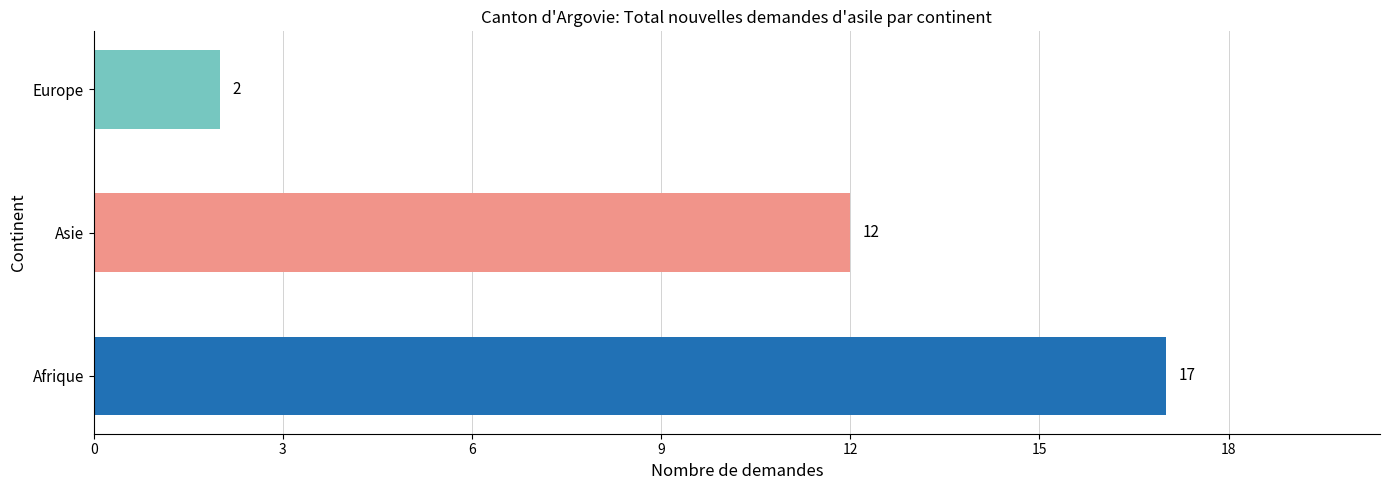

Is it true that the value at Afrique is 17?

True